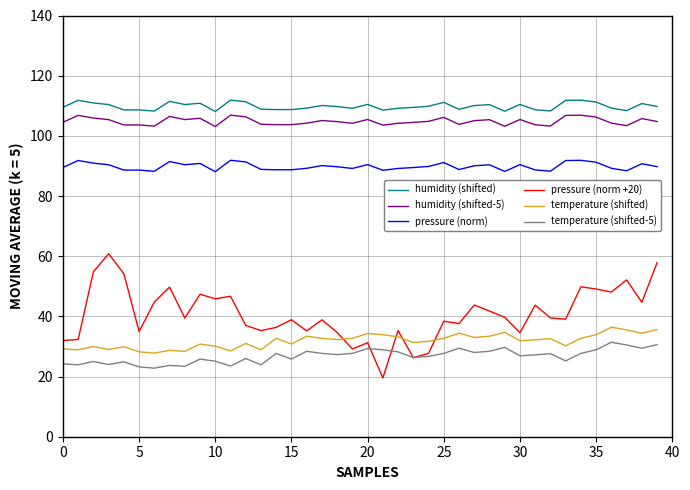

True or false: pressure (norm +20) and humidity (shifted-5) cross at least once.

False